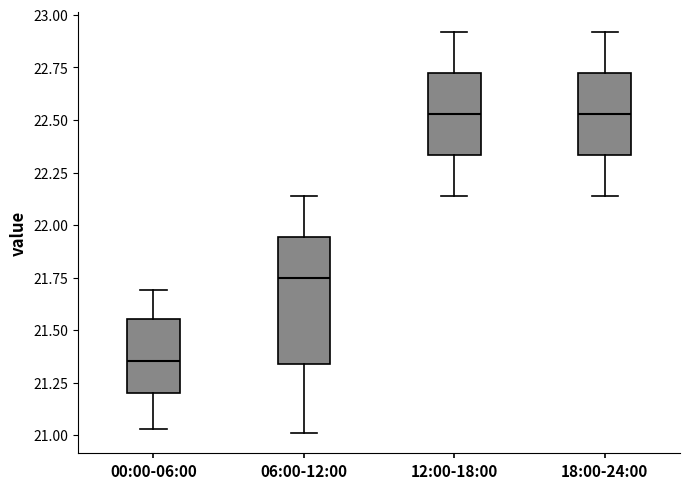

Reading left to right, transcribe this box plot: for each box, give where its median line is, the range the box spans, and where its two whiskers end, as read against the y-axis. The values are not printed on the chart, so give them approximately, as read against the axis.

00:00-06:00: median 21.35, box 21.20 to 21.55, whiskers 21.05 to 21.70
06:00-12:00: median 21.75, box 21.35 to 21.95, whiskers 21.00 to 22.15
12:00-18:00: median 22.55, box 22.35 to 22.75, whiskers 22.15 to 22.90
18:00-24:00: median 22.55, box 22.35 to 22.75, whiskers 22.15 to 22.90